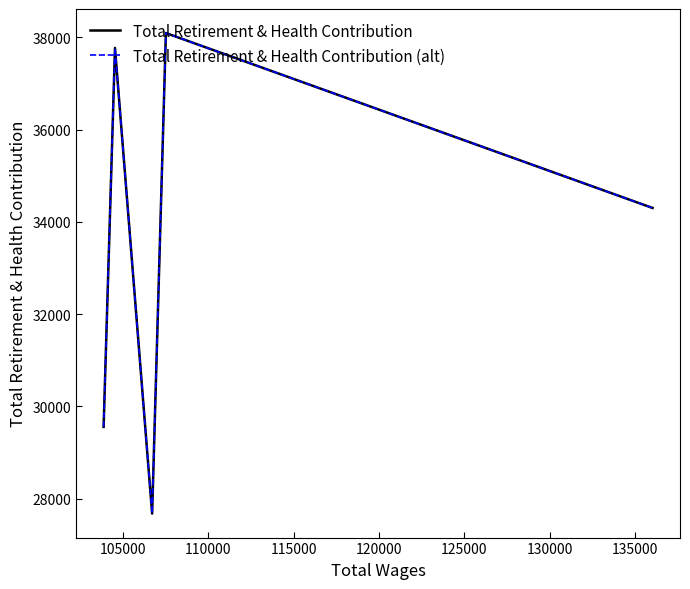

True or false: Total Retirement & Health Contribution and Total Retirement & Health Contribution (alt) cross at least once.

False